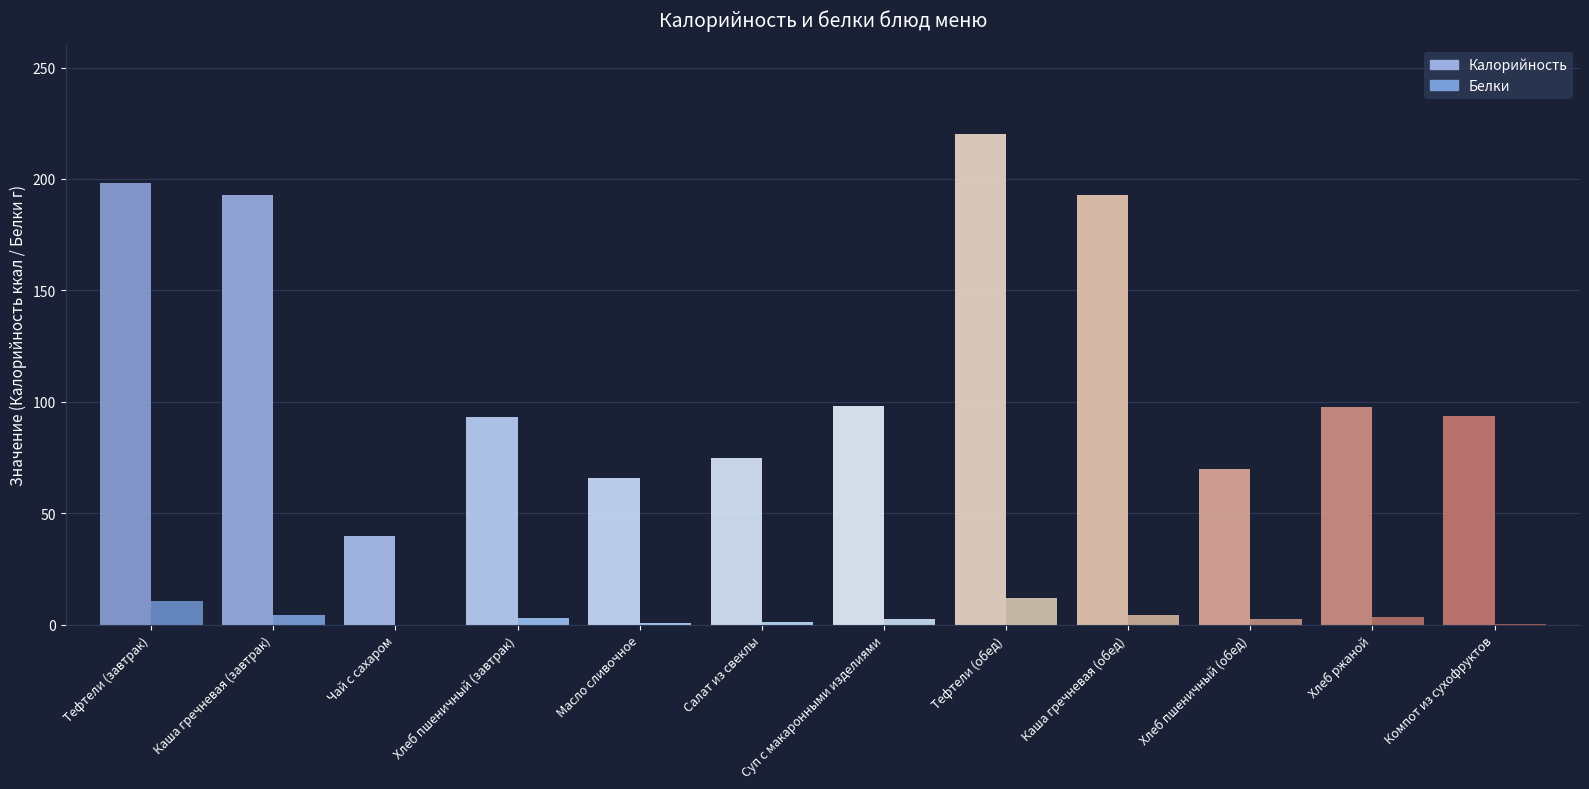

The value of Белки at Каша гречневая (завтрак) is 2.6. True or false?

False